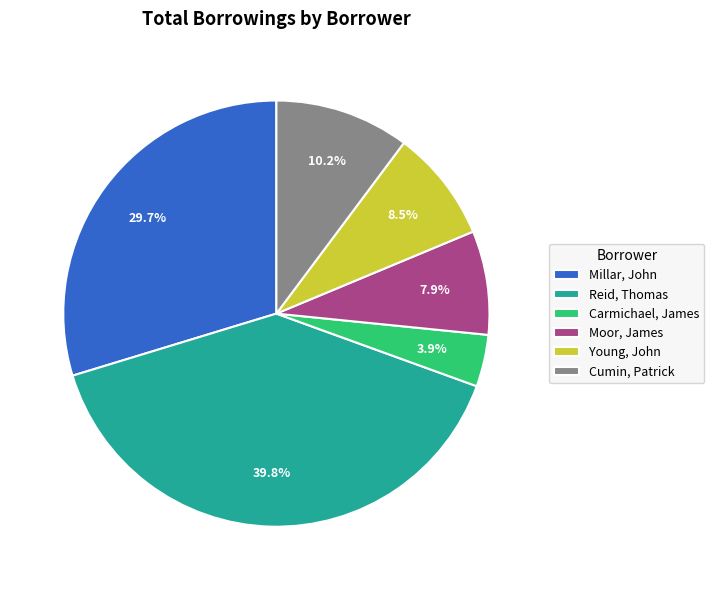

Between Reid, Thomas and Moor, James, which is larger?

Reid, Thomas